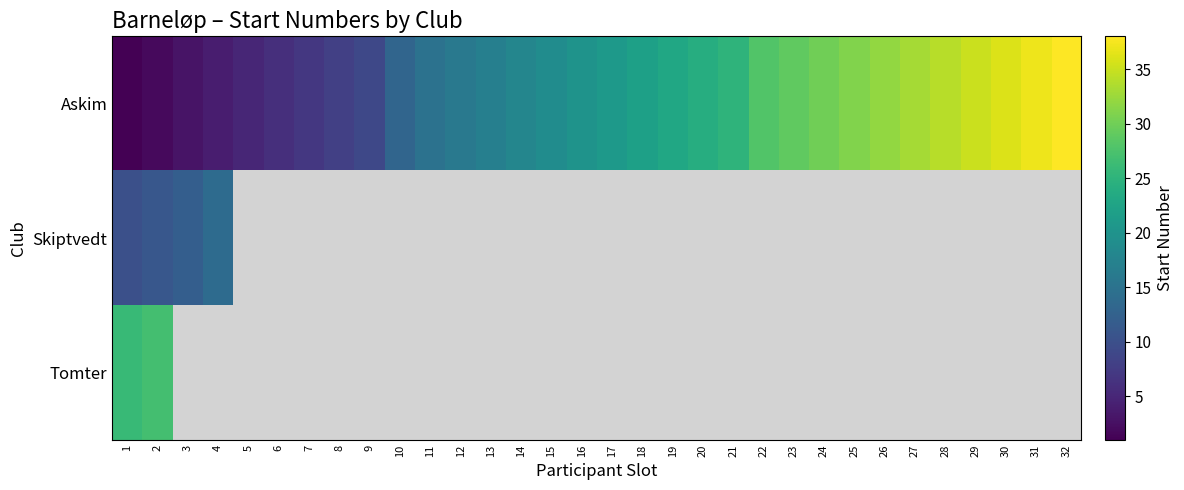

Which category has the highest value across all series?

32